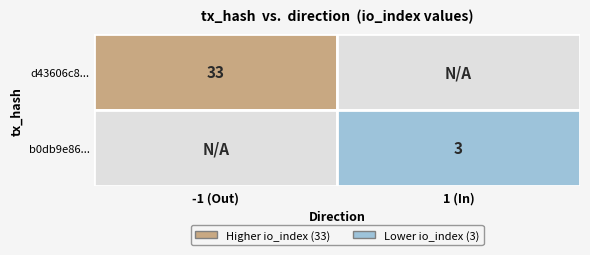

Rank the series by their maximum value, from lowest to highest.

b0db9e86bae74c10c51ce2248bf2e5414f90e68, d43606c835b5a663020d26da491a397adb878ca